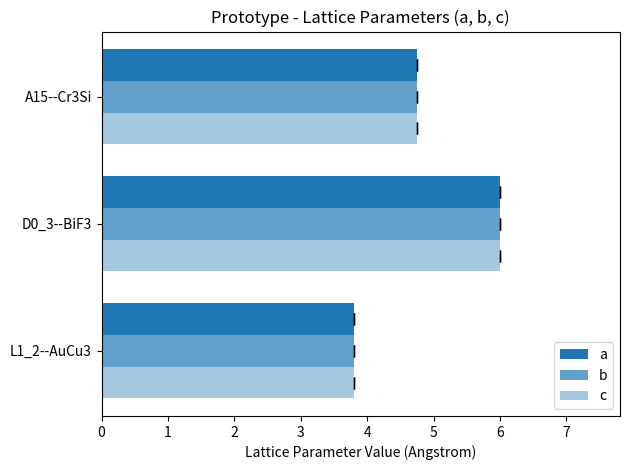

What is the minimum value shown in the chart?

3.8